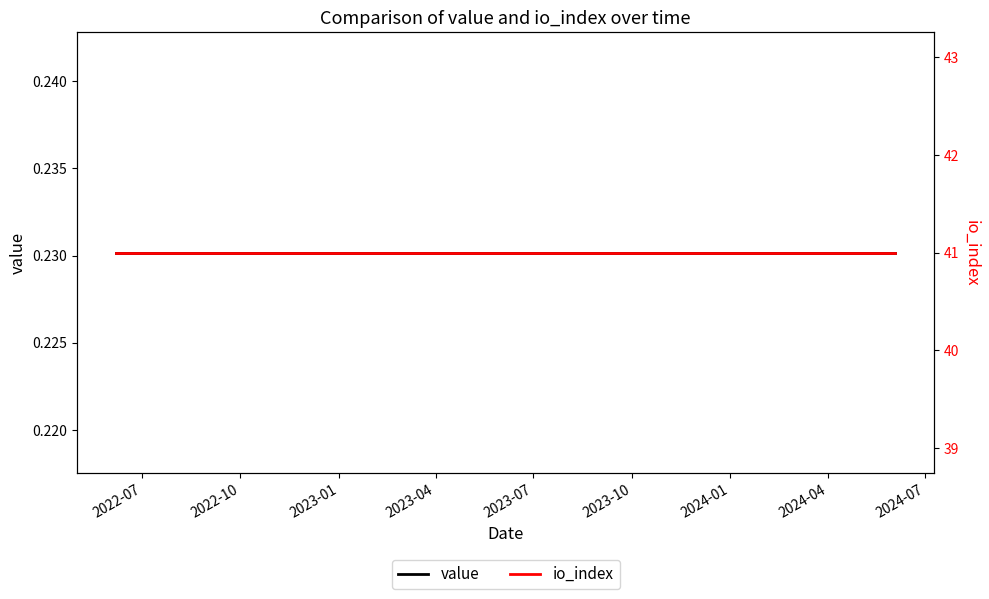

Which series has the largest total across all categories?

io_index